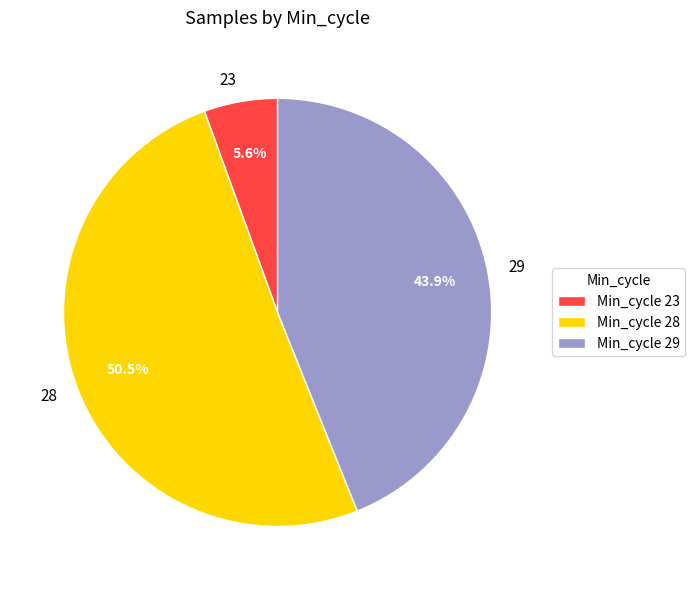

How many slices are in this pie chart?

3